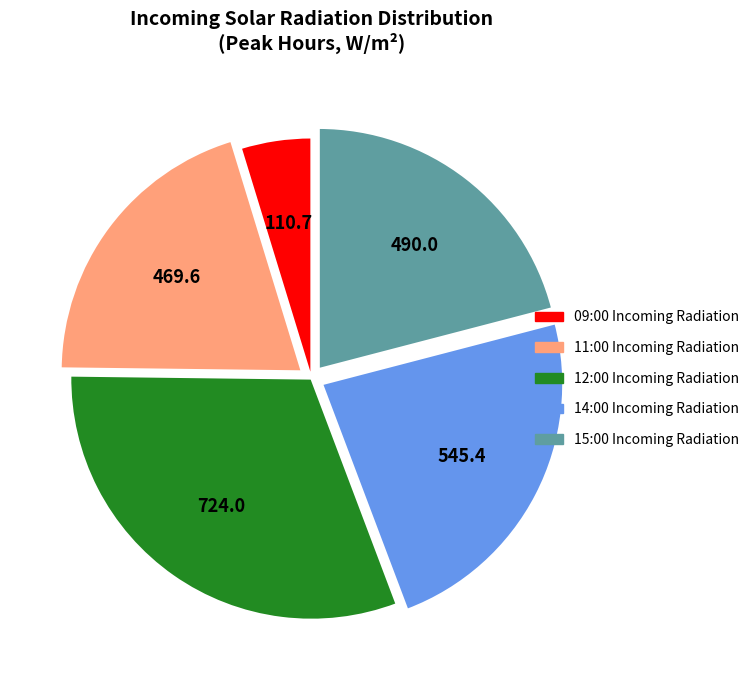

Is there any slice that represents more than half of the pie?

No